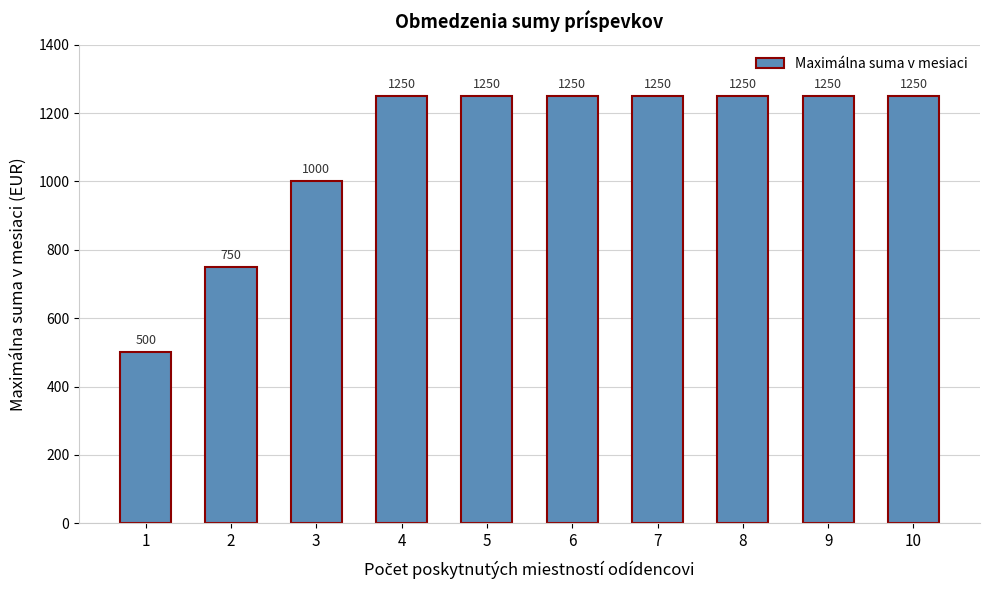

Count the values in the range 1000 to 1250.

8